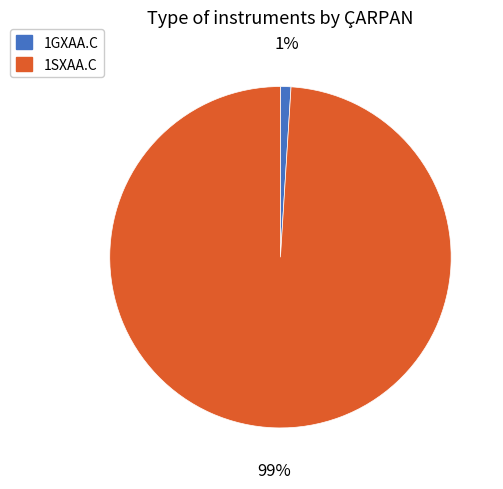

How many segments does this pie chart have?

2